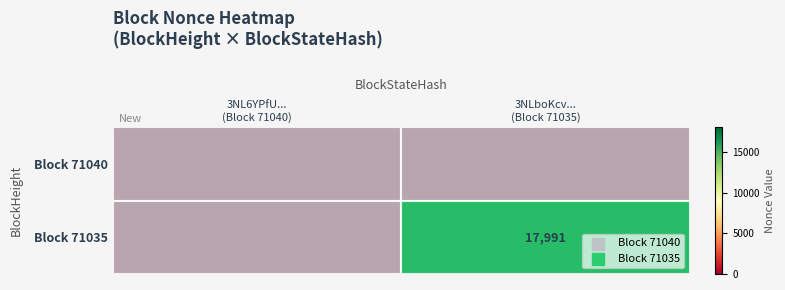

What is the difference between the Block 71035 values at 3NL6YPfU... (Block 71040) and 3NLboKcv... (Block 71035)?

17991